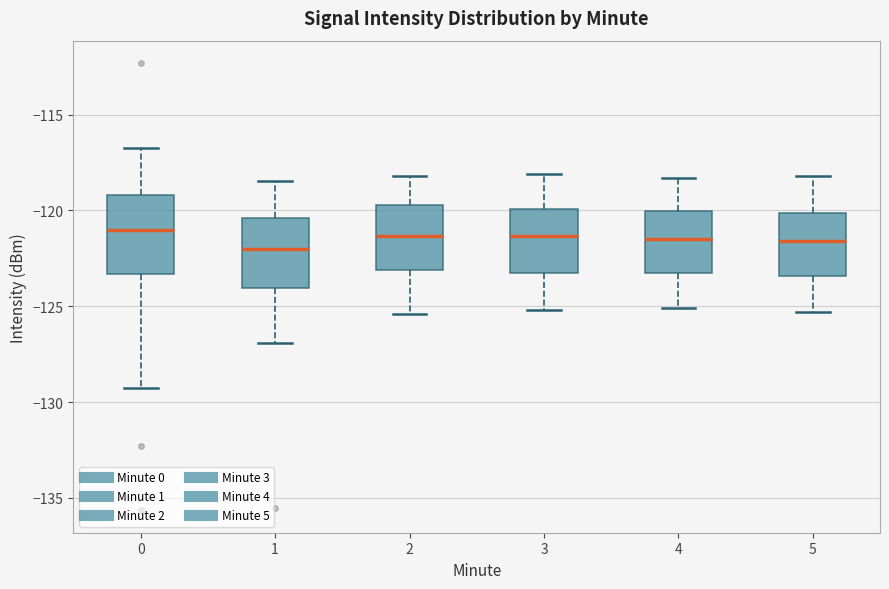

Where does the lower whisker of the box at x = 1 end on the y-axis? The values are not printed on the chart, so give them approximately, as read against the axis.

-127.0